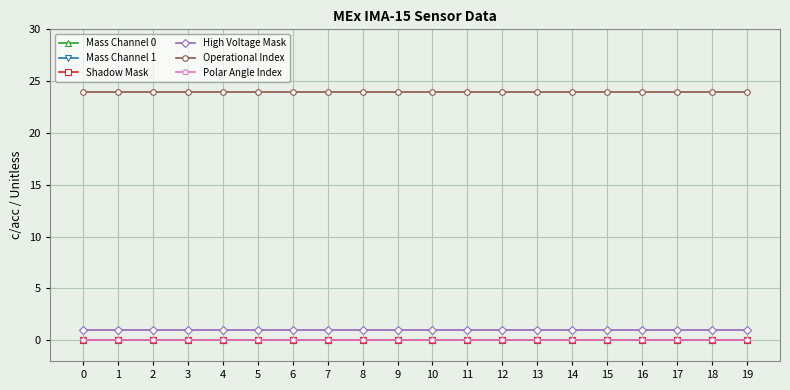

Which has a higher value, 2 or 12?

2